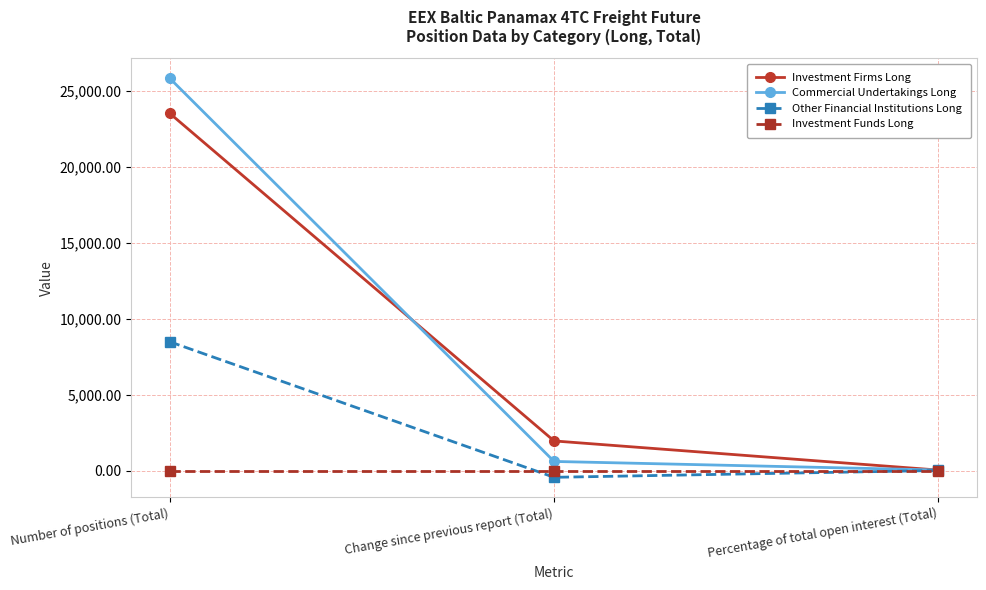

What is the value of the Other Financial Institutions Long point at the 2nd from the left?

-435.6